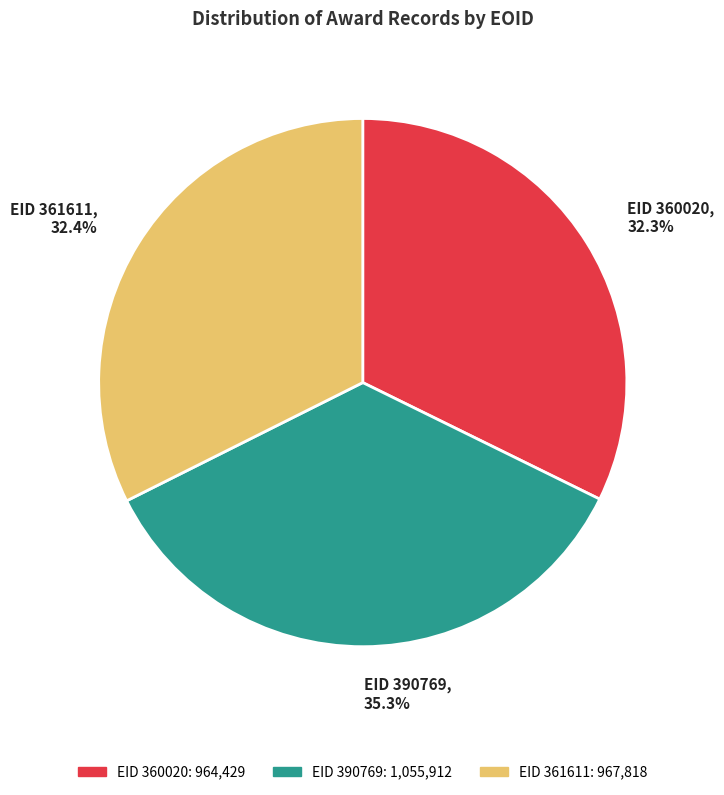

Count the number of slices in the pie.

3